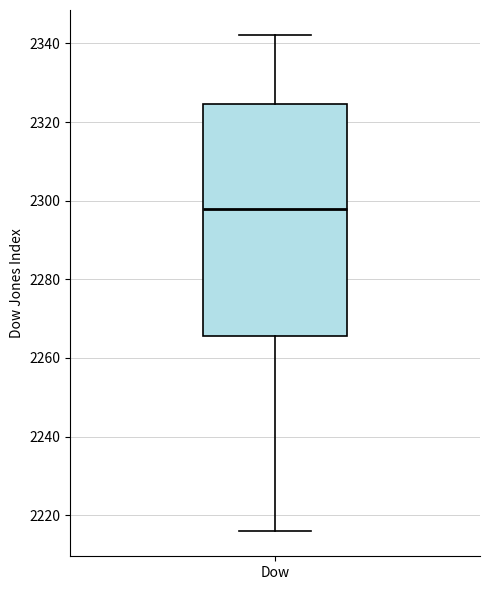

Transcribe this box plot: give where the median line is, the range the box spans, and where the two whiskers end, as read against the y-axis. The values are not printed on the chart, so give them approximately, as read against the axis.

median 2298, box 2266 to 2324, whiskers 2216 to 2342